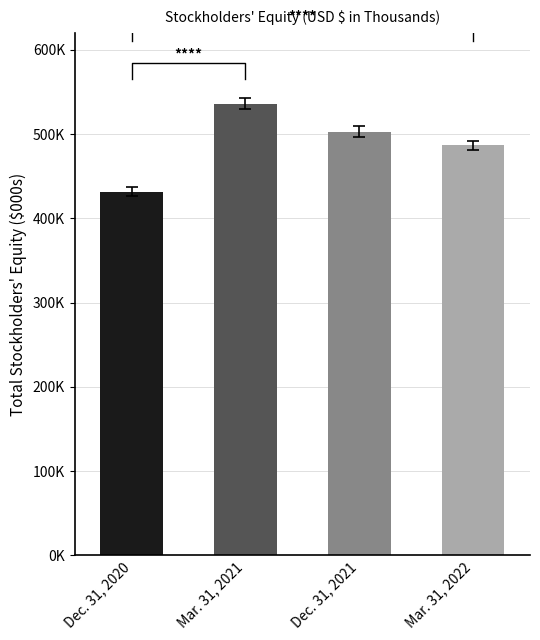

Reading left to right, list all the values displayed in this chart.

Dec. 31, 2020=431609	Mar. 31, 2021=535770	Dec. 31, 2021=502916	Mar. 31, 2022=486458